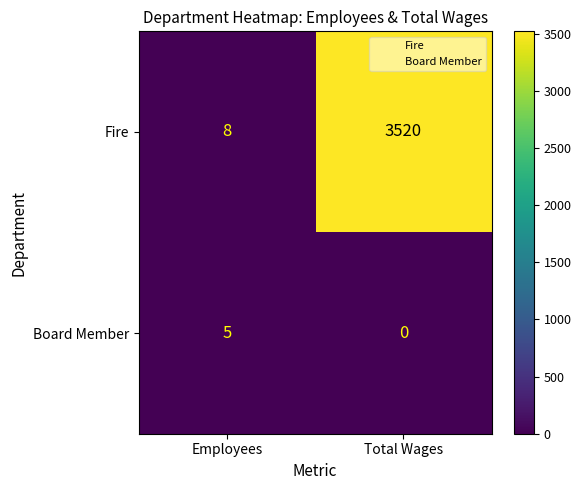

At Total Wages, list the series in order from largest to smallest.

Fire, Board Member